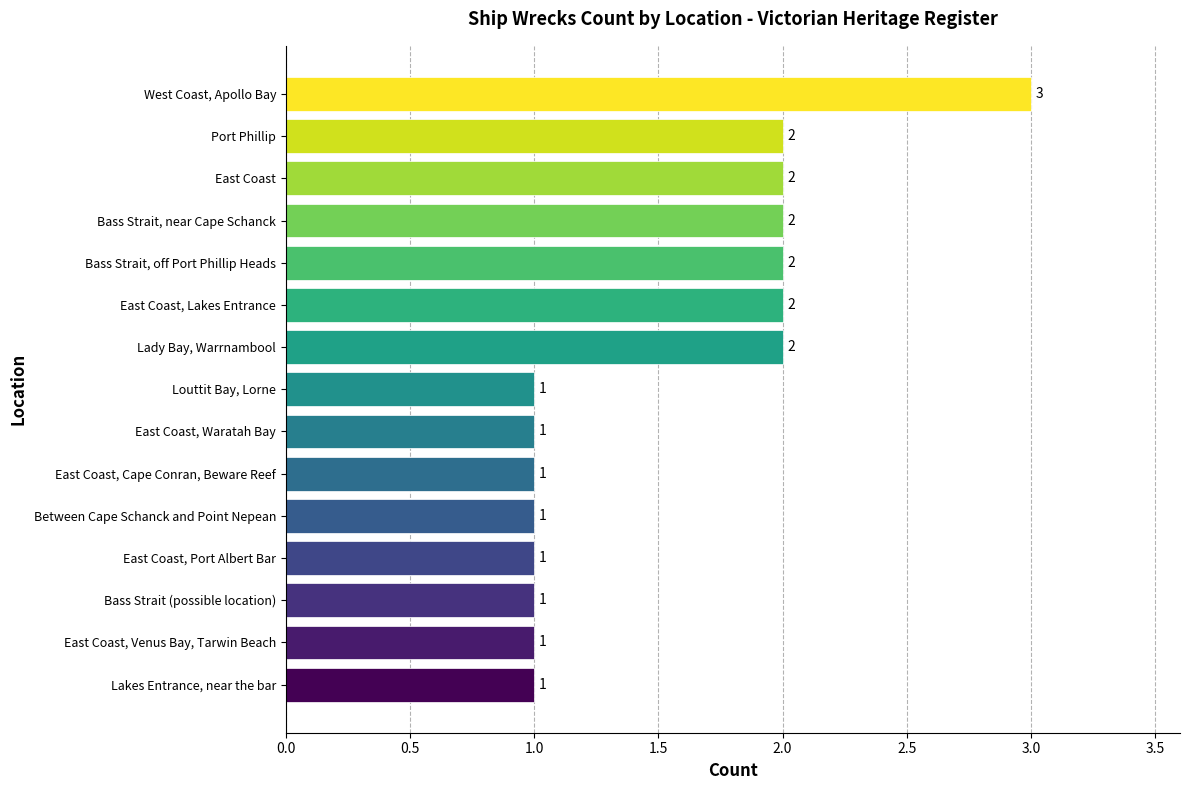

How many values are between 1 and 2?

14